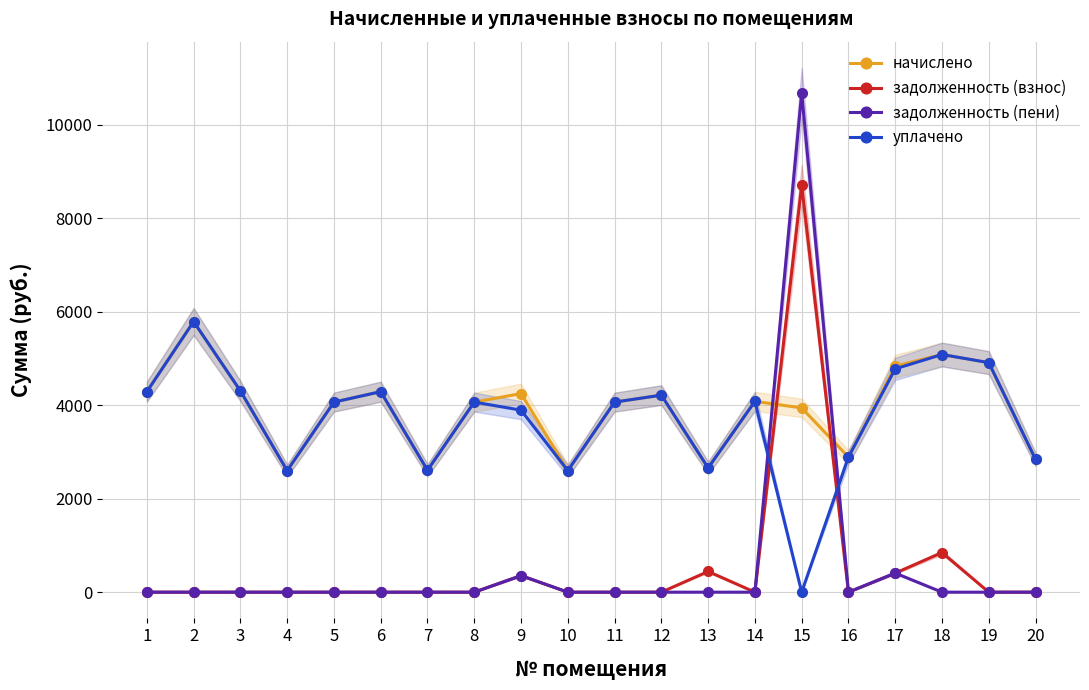

At which label is задолженность (взнос) closest to 4355?

18